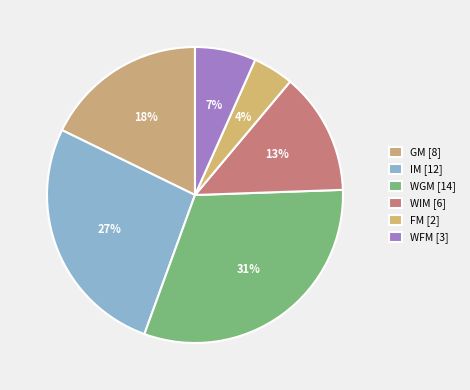

What percentage do IM and GM together represent?

44.4%